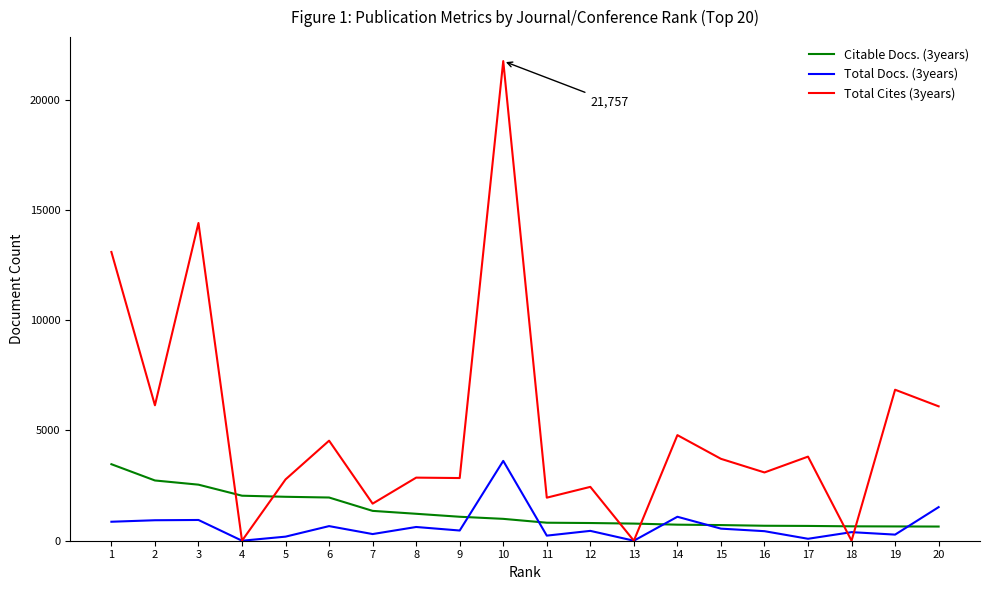

At which label does Total Docs. (3years) first exceed 463?

1